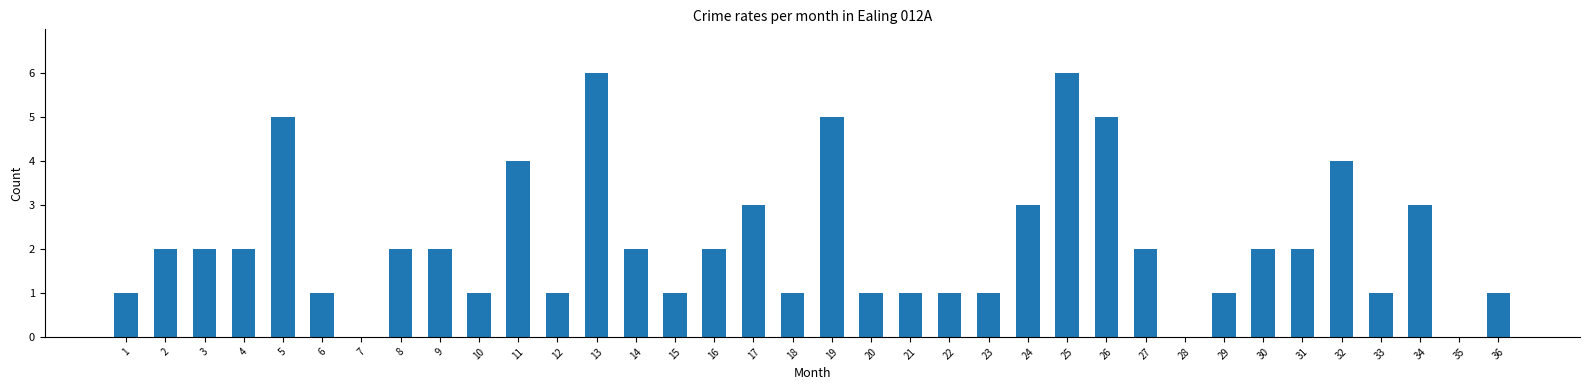

The chart shows a value of 4 at 11. True or false?

True